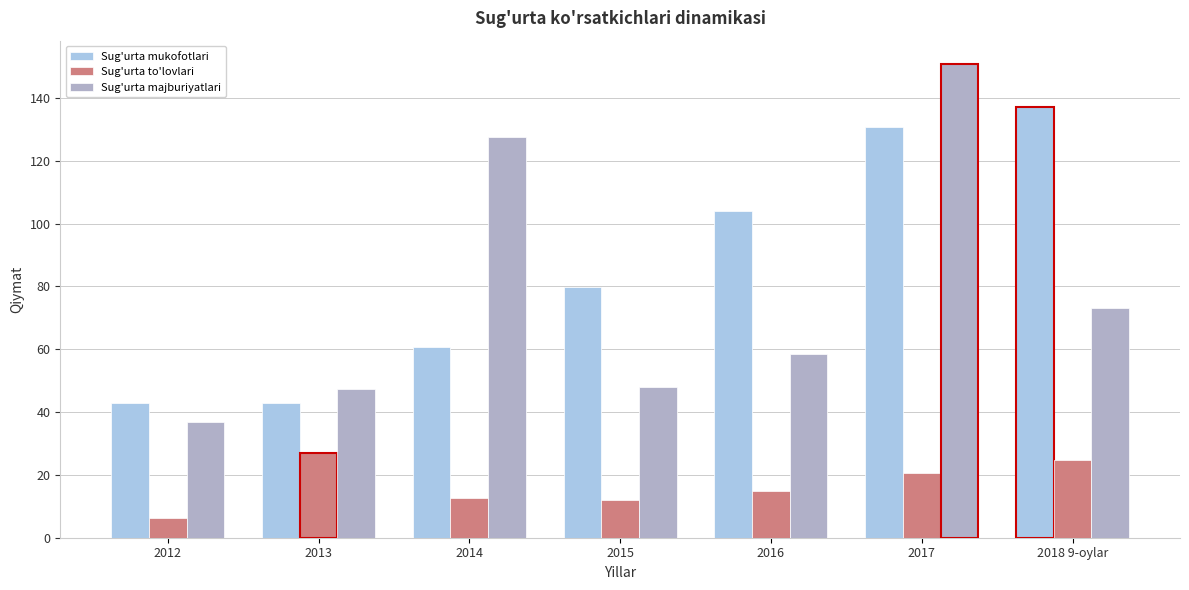

What value does the Sug'urta to'lovlari series have at 2015?

12.0